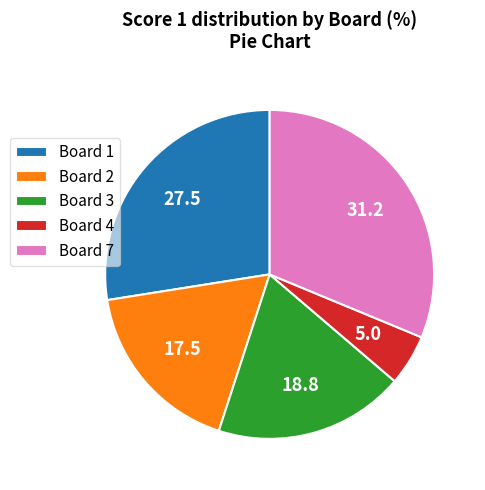

Approximately how many times larger is the value at Board 7 compared to Board 1?

1.1